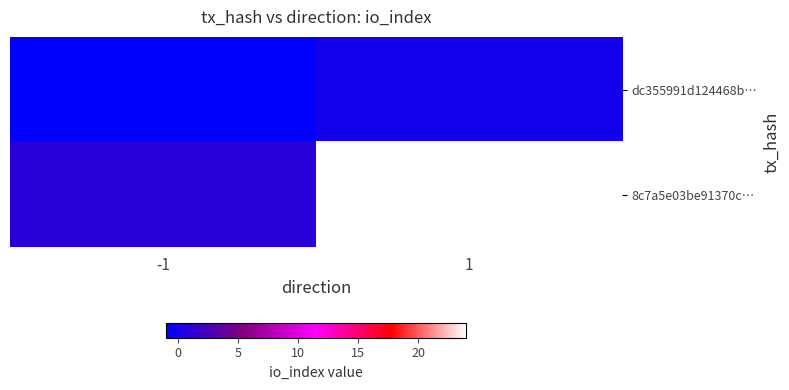

Count the number of data series in this chart.

2